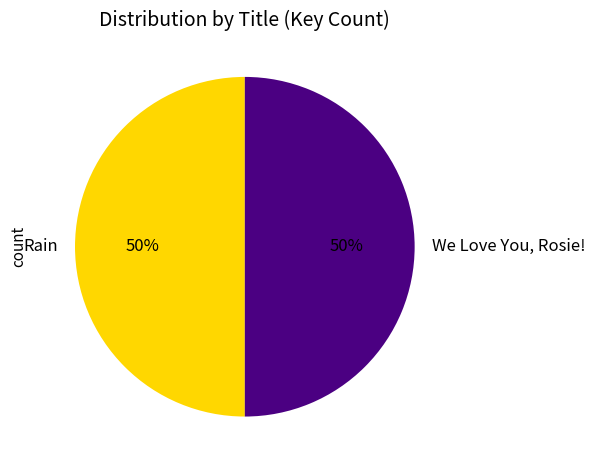

To the nearest percent, what percentage of the pie is Rain?

50%